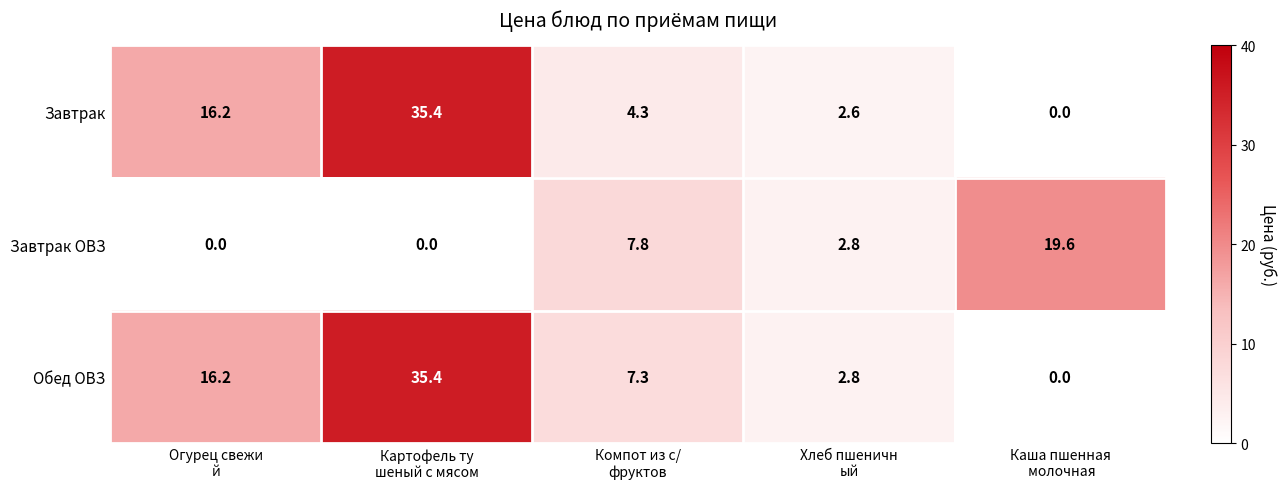

Reading left to right, extract all data points from this chart.

Завтрак: 16.2	35.4	4.3	2.6	0.0
Завтрак ОВЗ: 0.0	0.0	7.8	2.8	19.6
Обед ОВЗ: 16.2	35.4	7.3	2.8	0.0